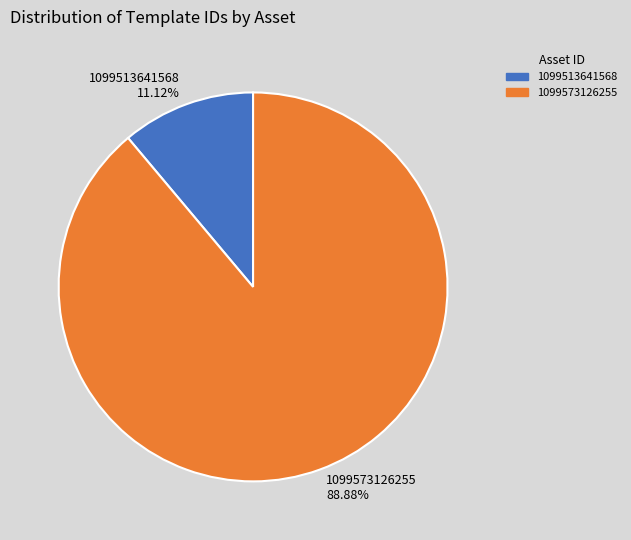

What is the smallest slice in the pie chart?

1099513641568